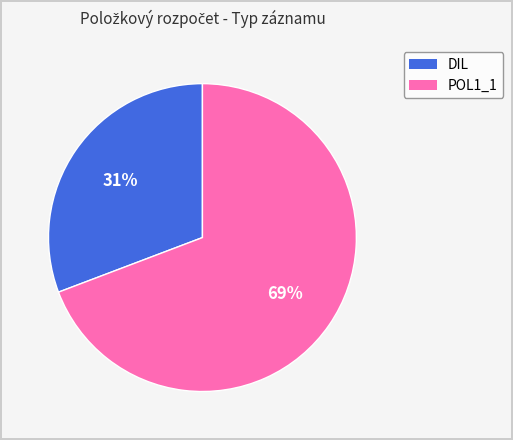

Do POL1_1 and DIL together represent more than half of the pie?

Yes